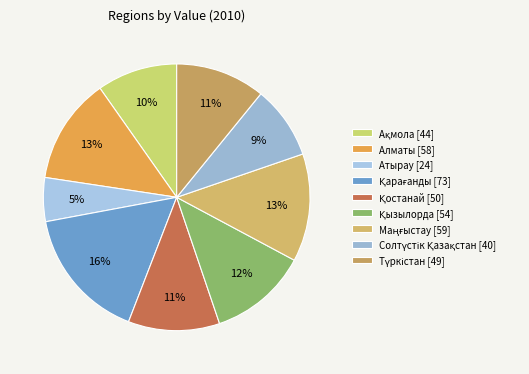

Approximately how many times larger is the value at Қарағанды compared to Түркістан?

1.5